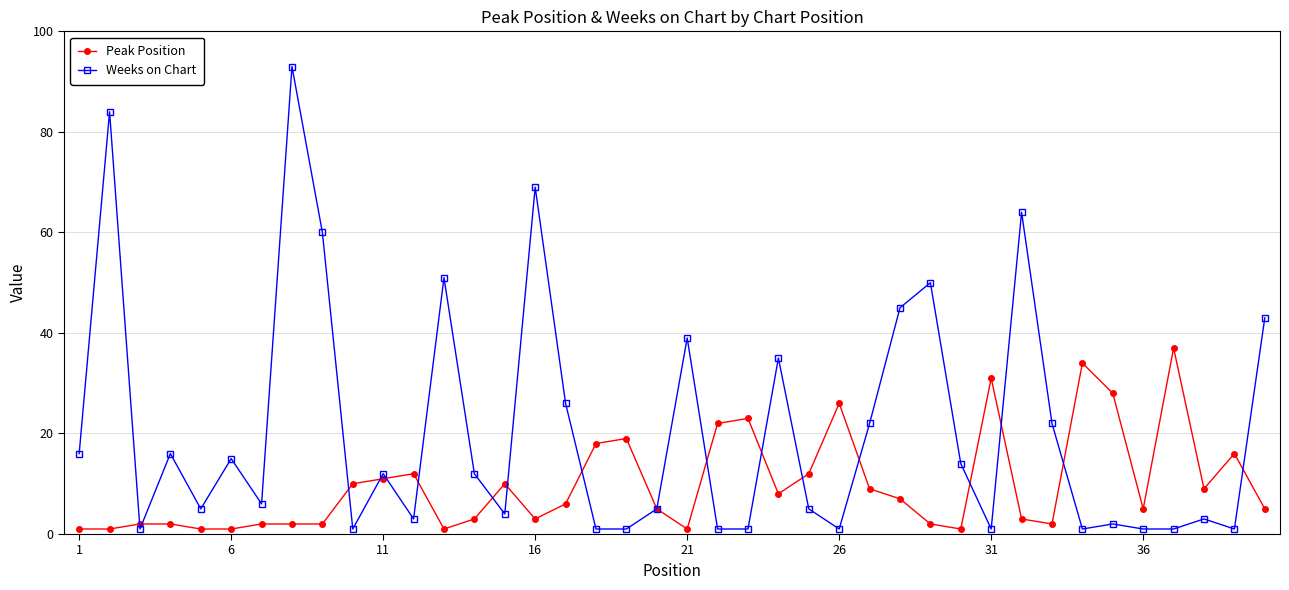

How many distinct data groups are displayed?

2